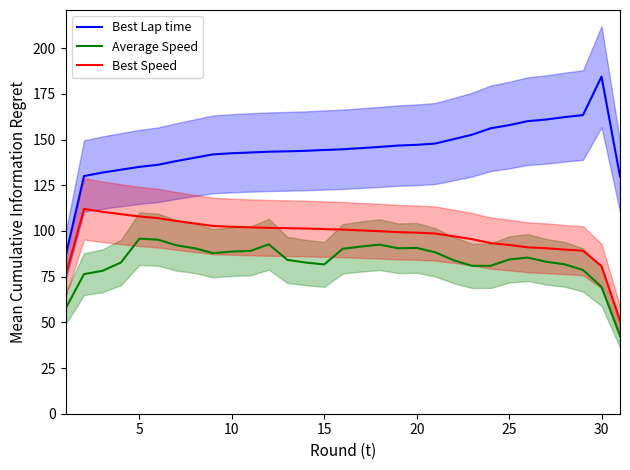

Count the number of categories in the chart.

31